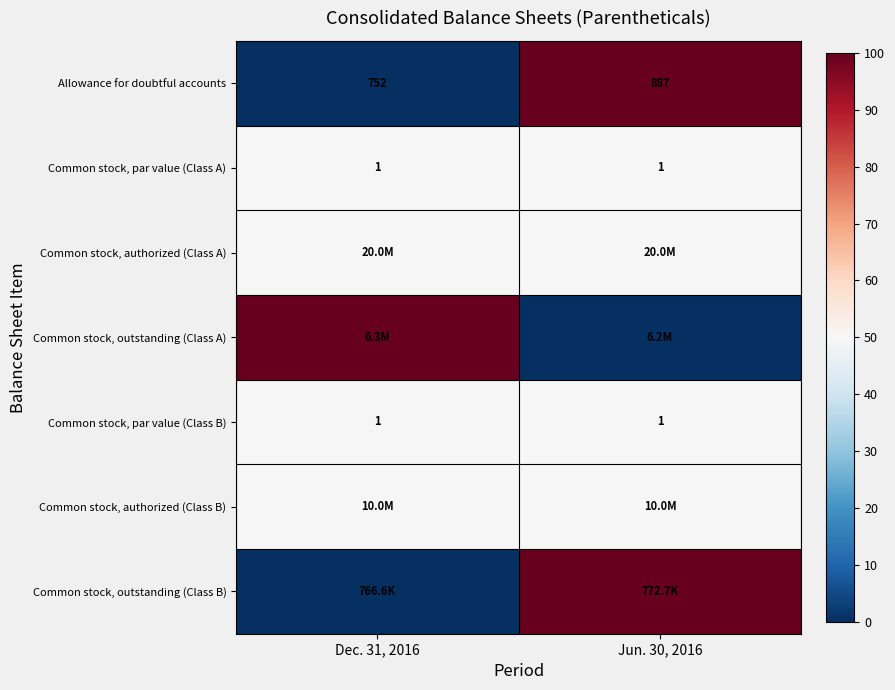

The row_0 series shows 0.0 at Dec. 31, 2016. True or false?

True